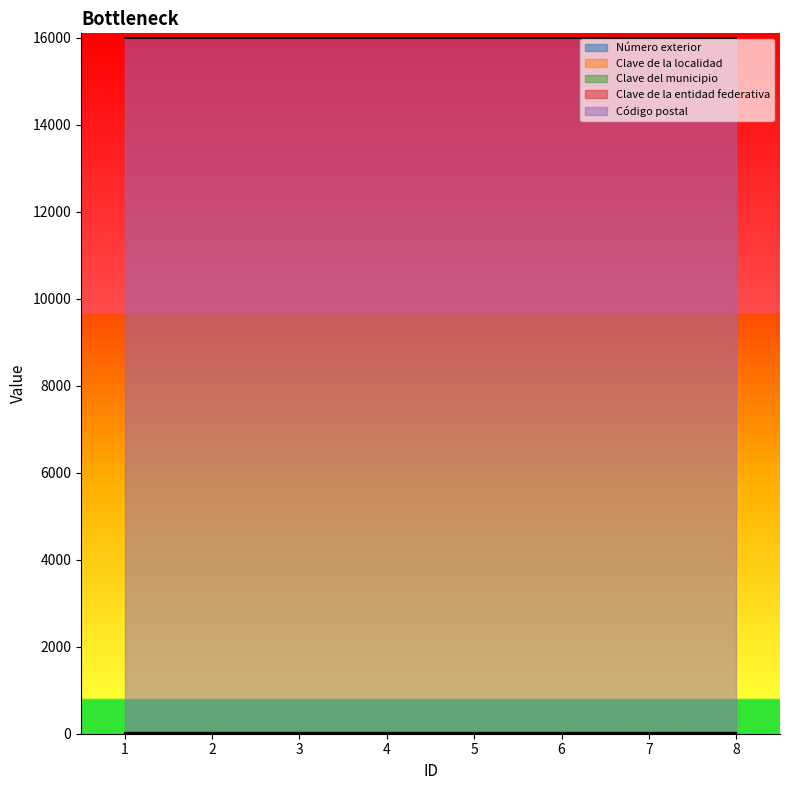

How many categories are shown in the chart?

8